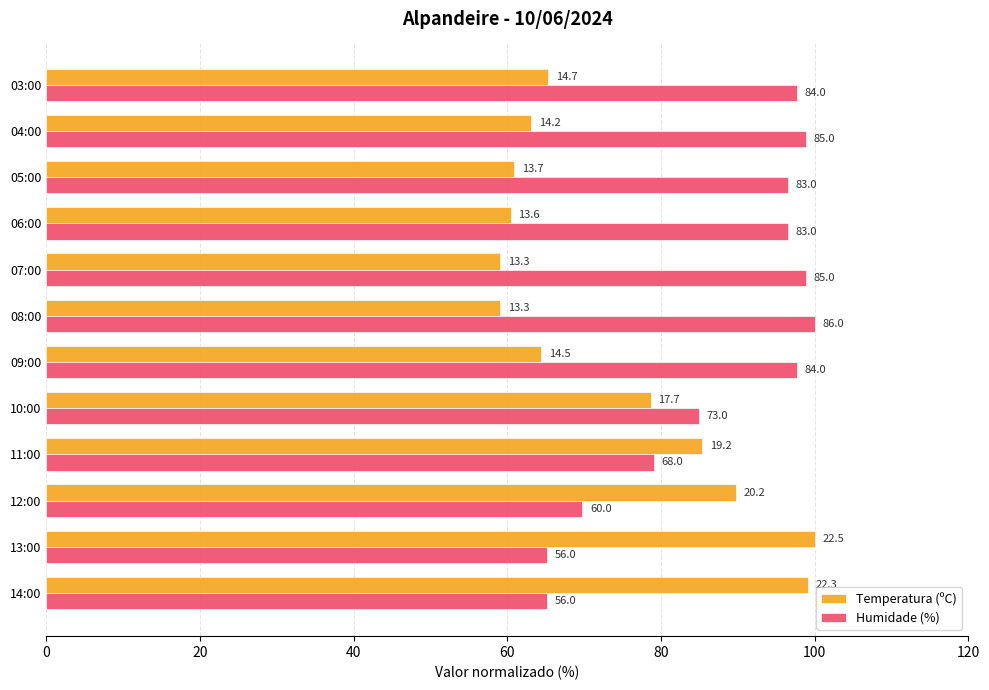

What are all the series names shown in the legend?

Temperatura (ºC), Humidade (%)